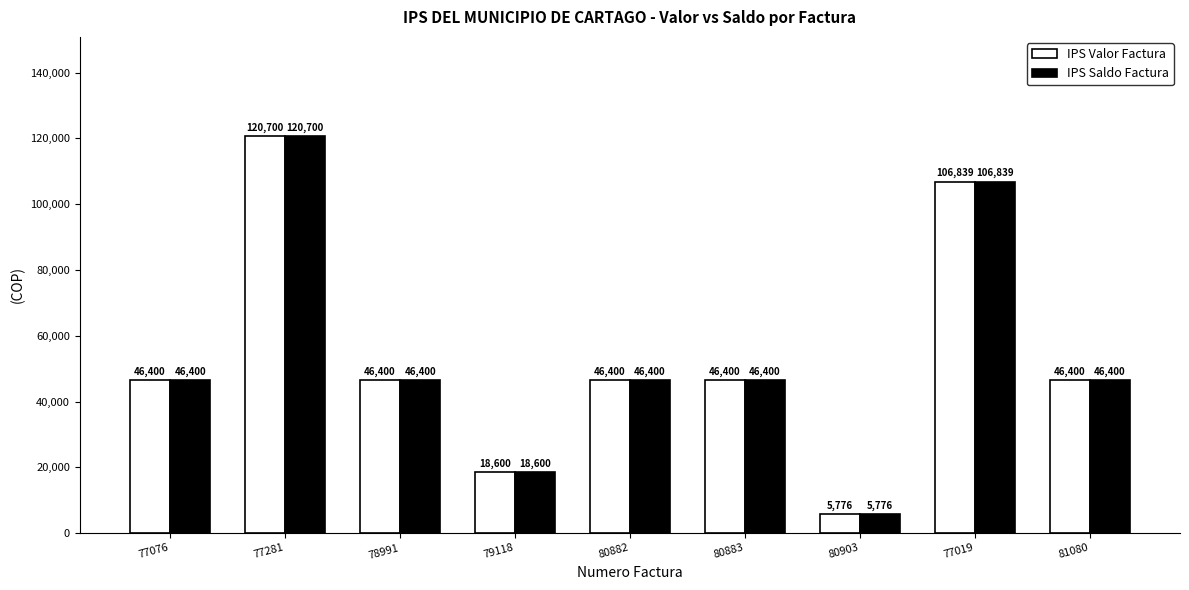

At how many categories does at least one series exceed 79611?

2